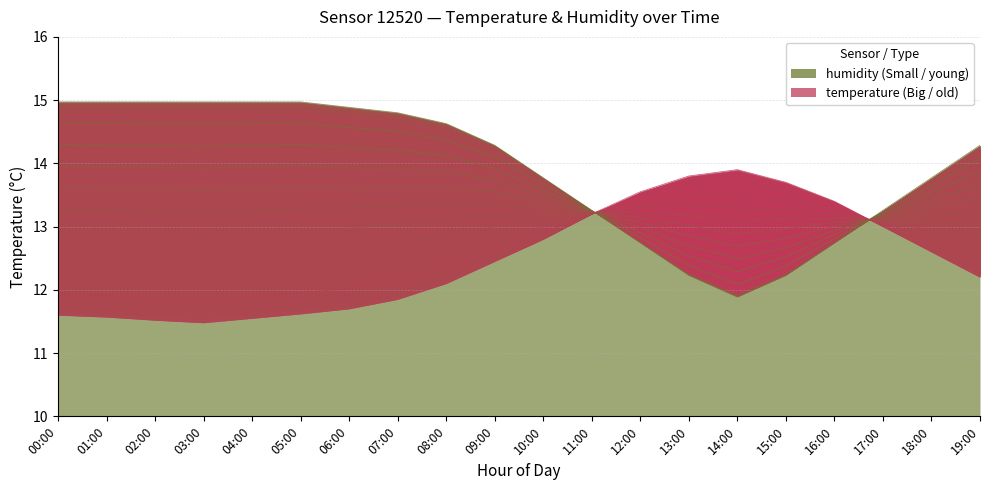

Reading left to right, what are all the values shown in this chart?

temperature: 11.6	11.6	11.5	11.5	11.6	11.6	11.7	11.8	12.1	12.4	12.8	13.2	13.6	13.8	13.9	13.7	13.4	13.0	12.6	12.2
humidity: 15.0	15.0	15.0	15.0	15.0	15.0	14.9	14.8	14.6	14.3	13.8	13.3	12.7	12.2	11.9	12.2	12.7	13.3	13.8	14.3